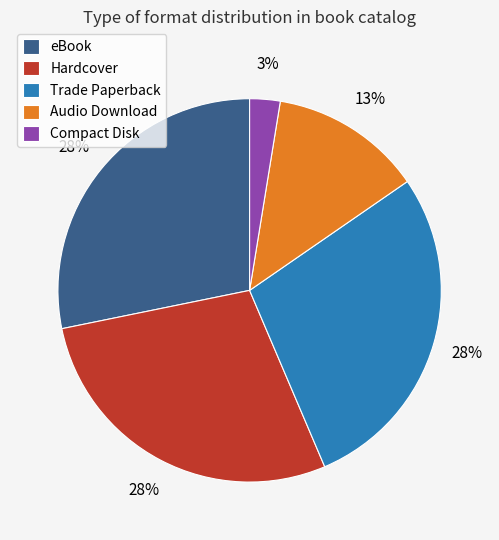

How many slices are in this pie chart?

5